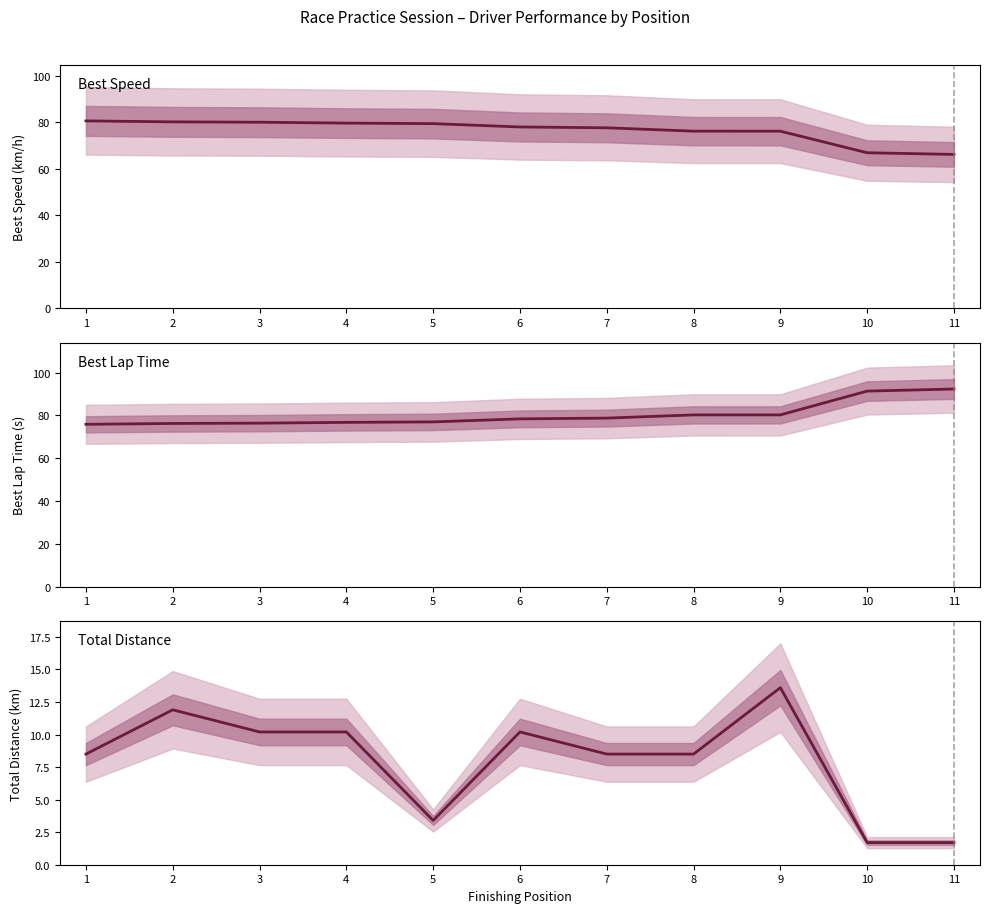

True or false: Total Distance has more than 0 points higher than both neighbors.

True